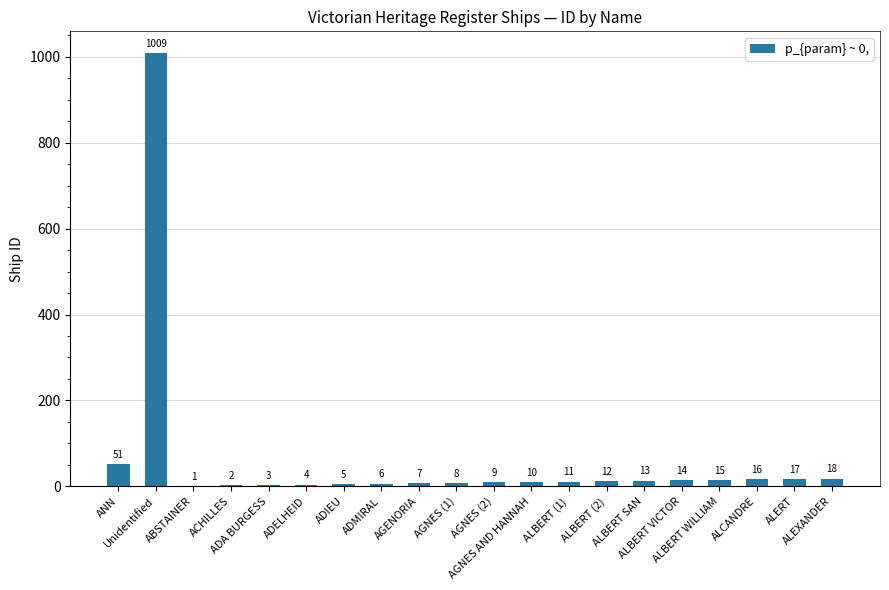

What is the greatest value displayed?

1009